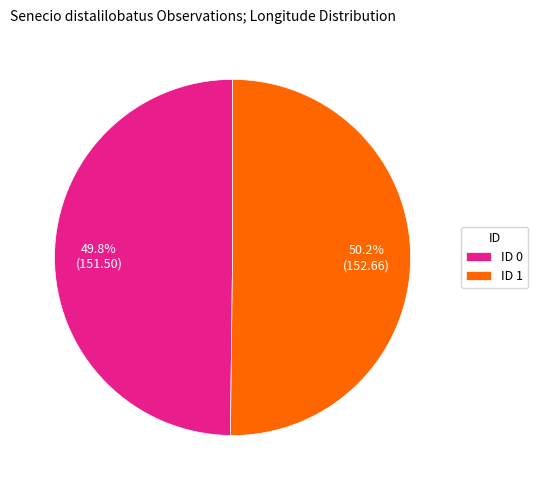

What is the ratio of the value at ID 0 to the value at ID 1?

1.0